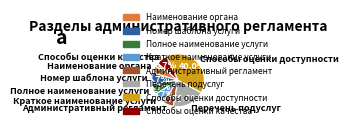

What percentage is the Наименование органа slice, to the nearest percent?

7%